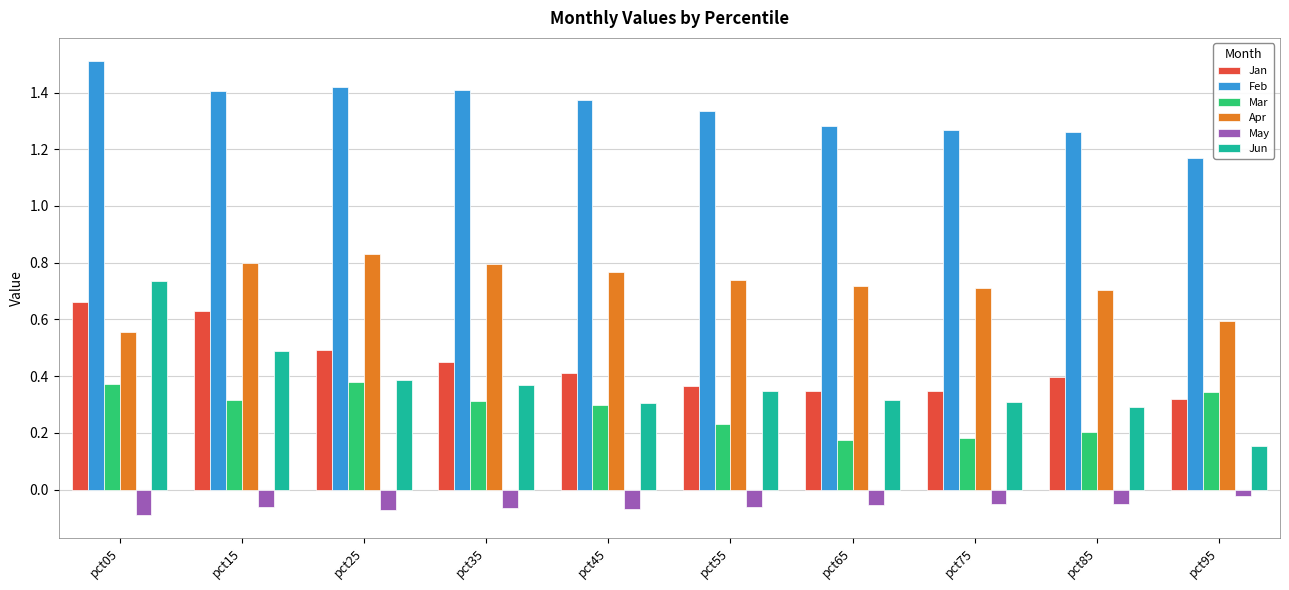

What is the maximum value shown in the chart?

1.5